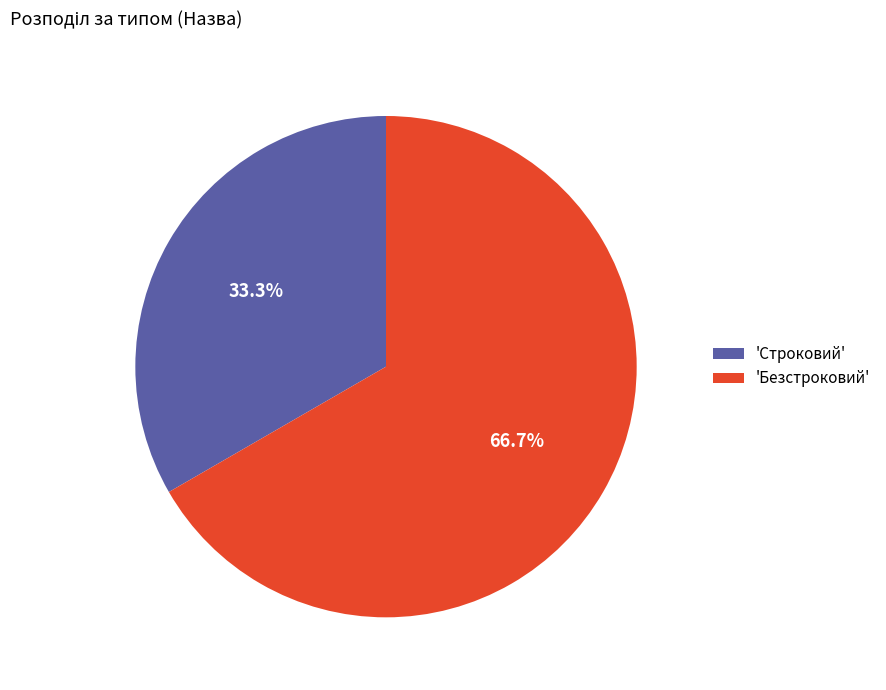

Rank the categories by value from highest to lowest.

'Безстроковий', 'Строковий'